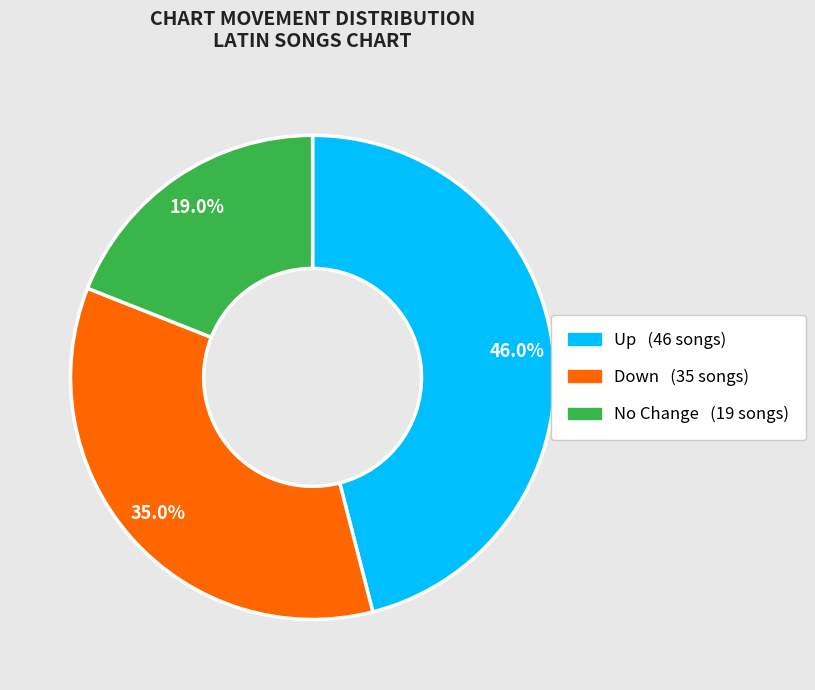

Is there a majority slice in this chart?

No